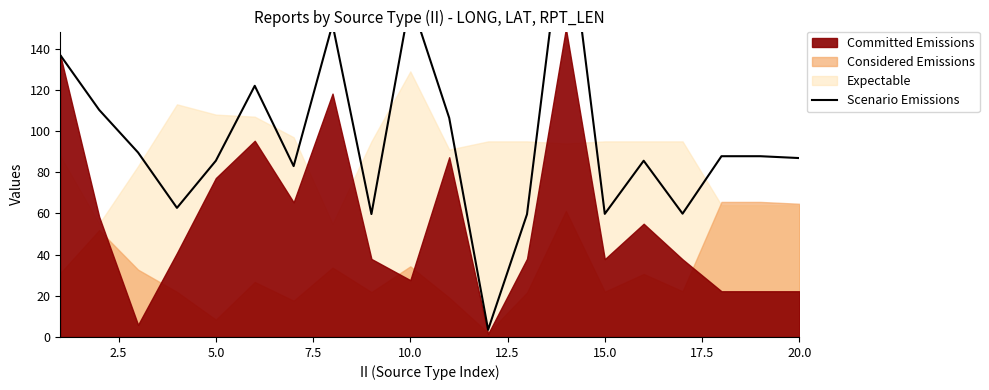

What is the difference between the second highest and minimum values?

160.4